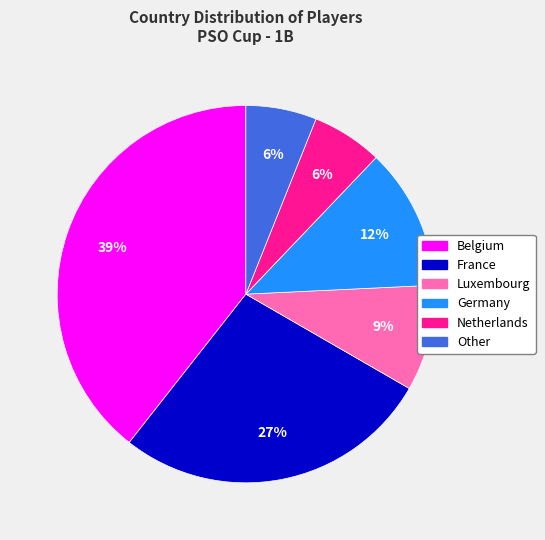

Is the sum of Germany and Luxembourg greater than half?

No